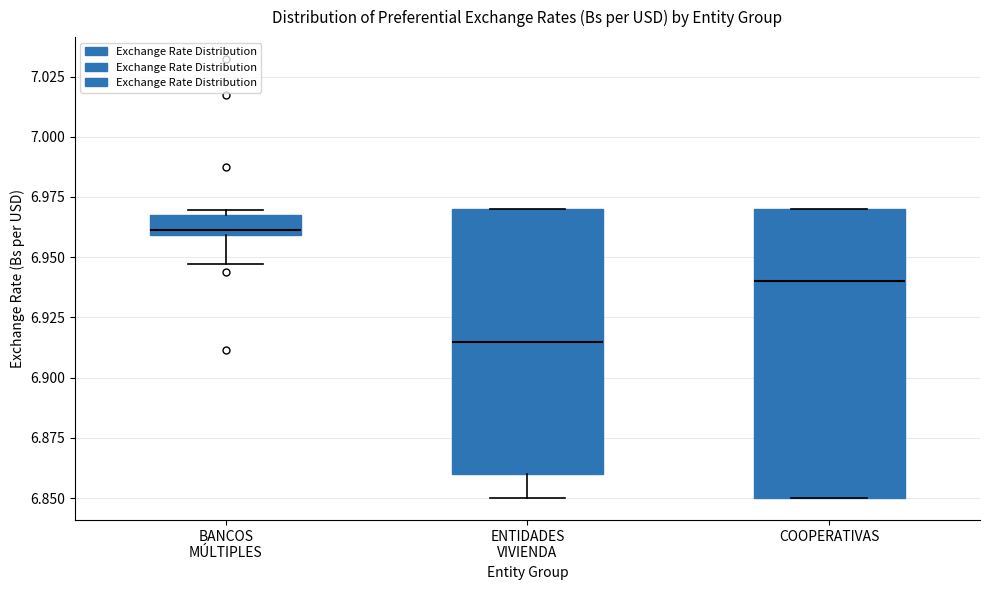

Reading left to right, transcribe this box plot: for each box, give where its median line is, the range the box spans, and where its two whiskers end, as read against the y-axis. The values are not printed on the chart, so give them approximately, as read against the axis.

BANCOS MÚLTIPLES: median 6.960 (just above the box's lower edge), box 6.960 to 6.970, whiskers 6.945 to 6.970 (just above the box's upper edge)
ENTIDADES VIVIENDA: median 6.915, box 6.860 to 6.970, whiskers 6.850 to 6.970
COOPERATIVAS: median 6.940, box 6.850 to 6.970, whiskers 6.850 to 6.970